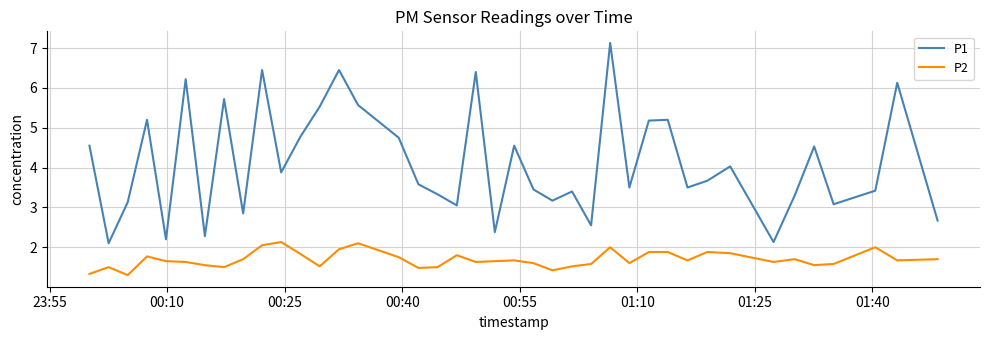

True or false: P2 and P1 intersect in this chart.

False